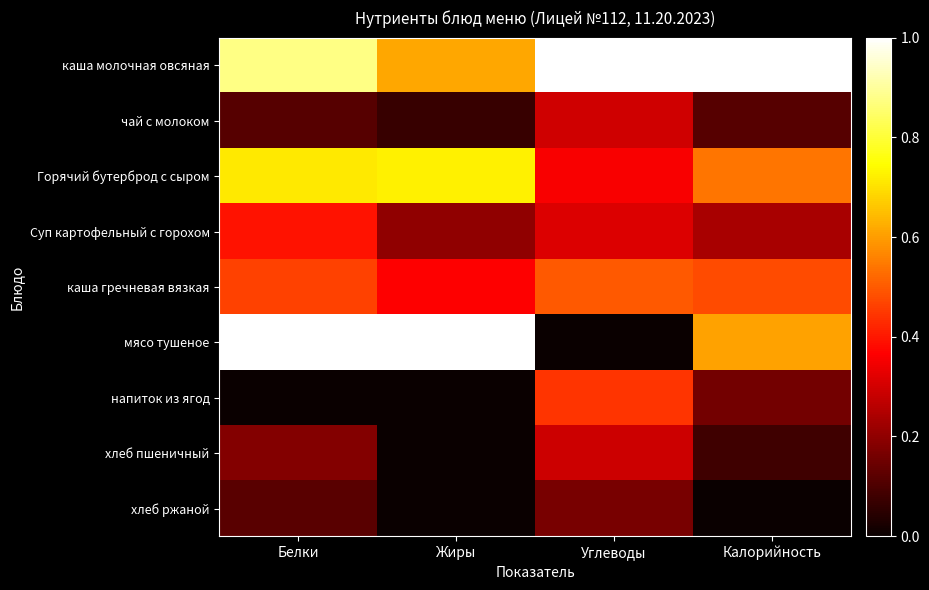

Rank the series by their maximum value, from highest to lowest.

каша молочная овсяная, мясо тушеное, Горячий бутерброд с сыром, каша гречневая вязкая, напиток из ягод, Суп картофельный с горохом, чай с молоком, хлеб пшеничный, хлеб ржаной